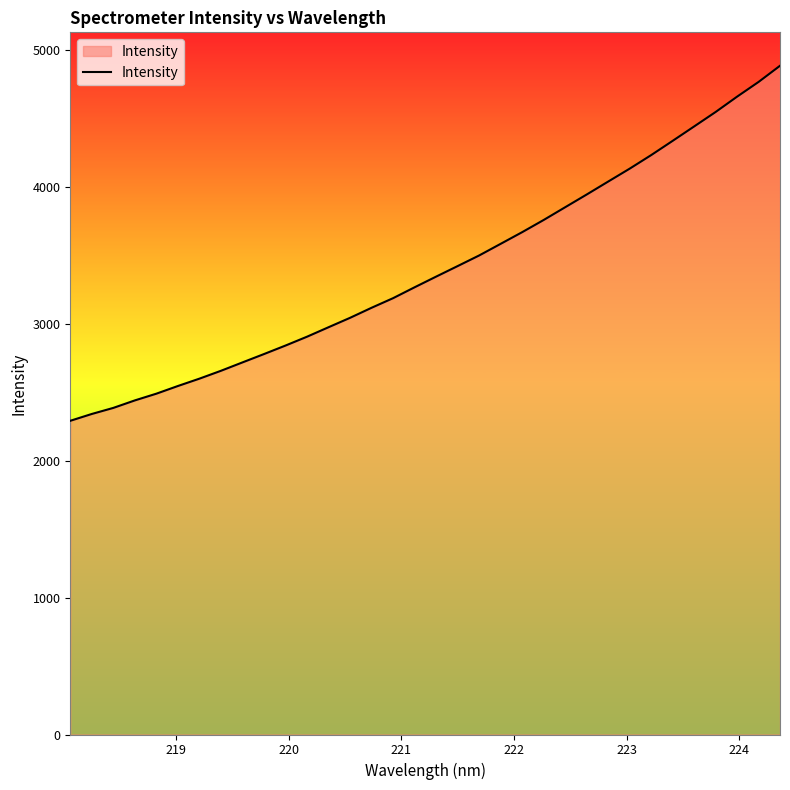

What is the maximum value shown in the chart?

4885.6